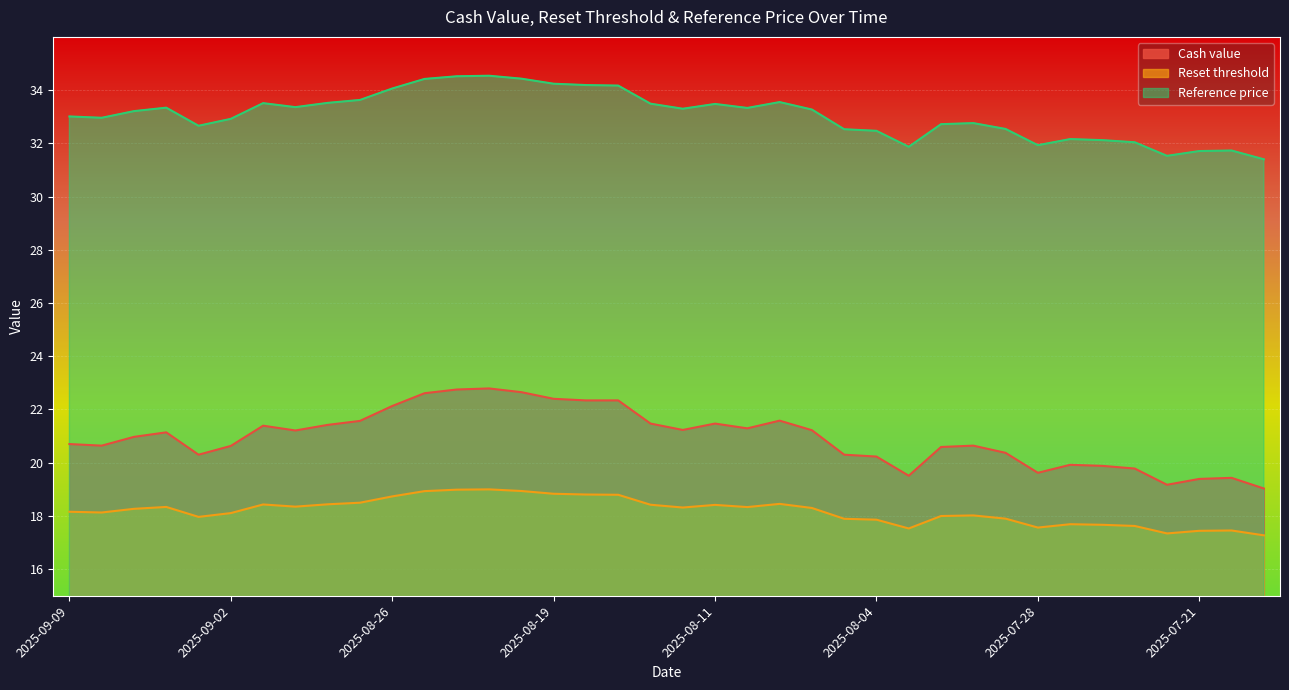

What is the sum of the Cash value values at 2025-07-30 and 2025-08-18?

43.0